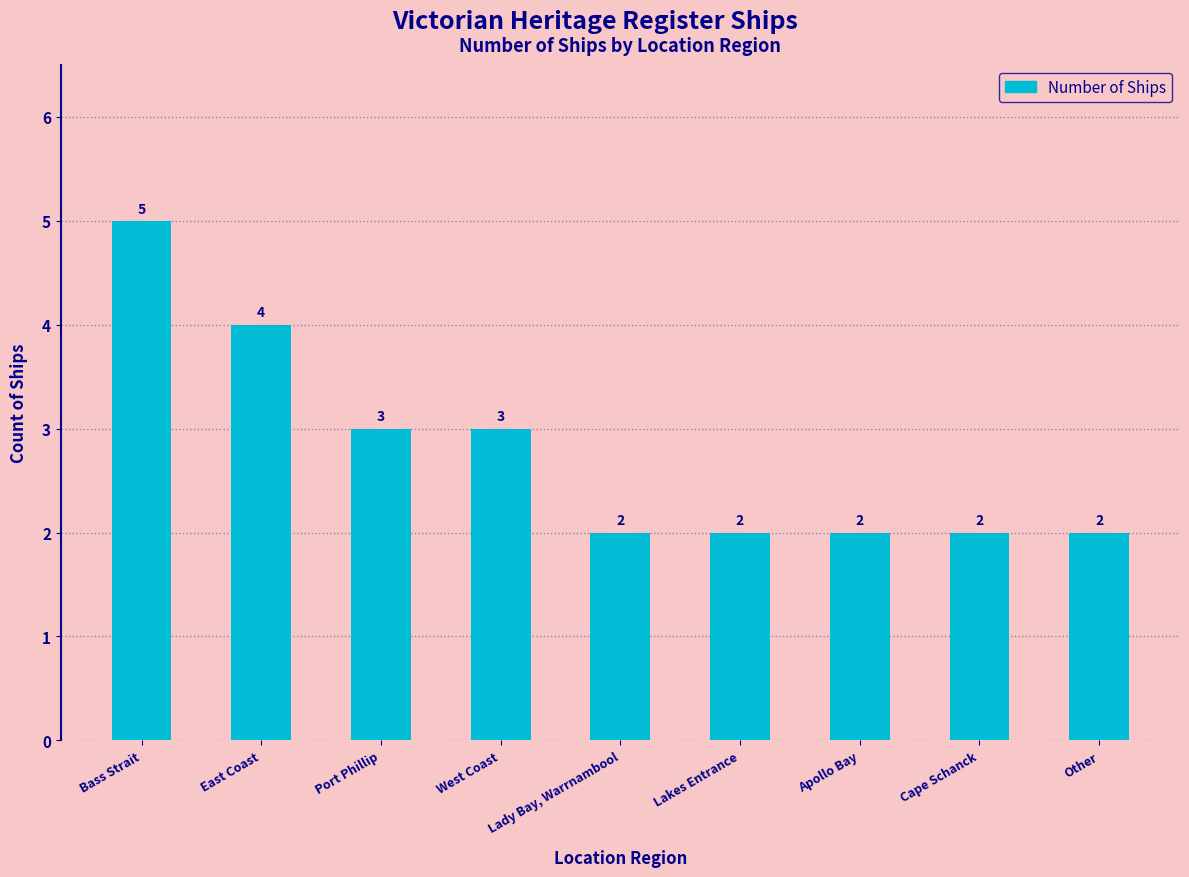

What is the value of the 1st bar from the left?

5